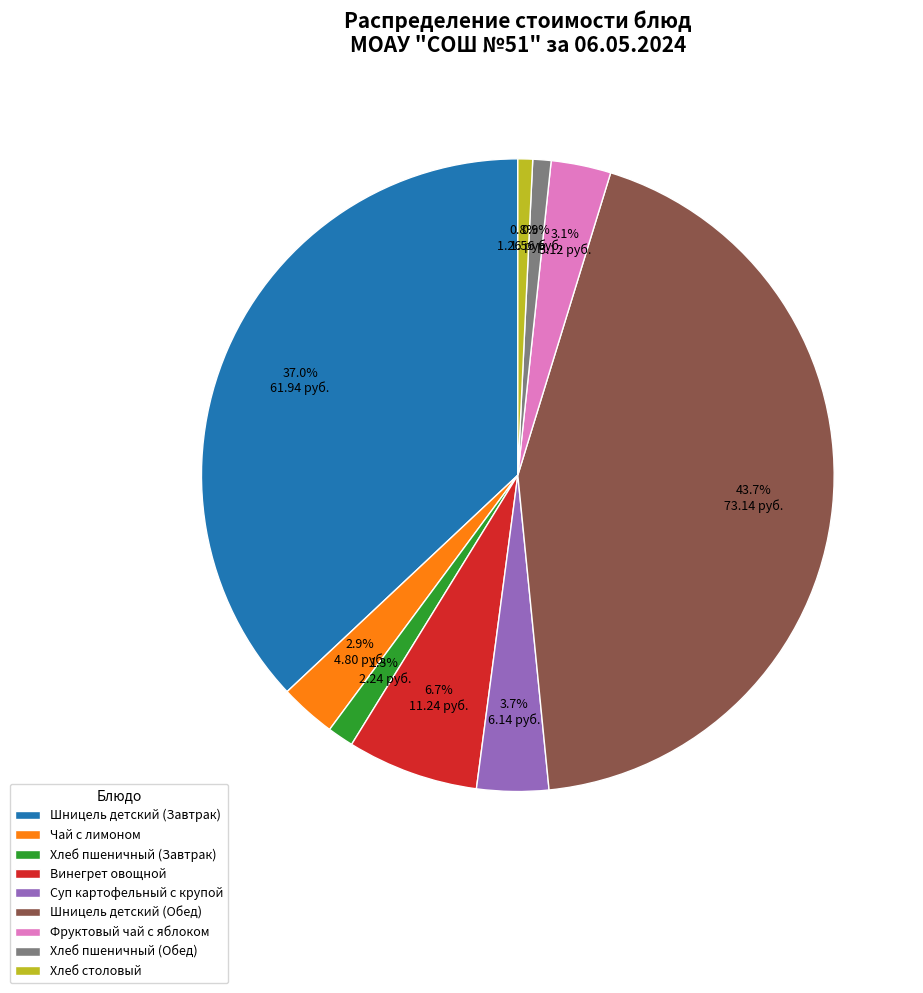

What is the largest slice in the pie chart?

Шницель детский (Обед)